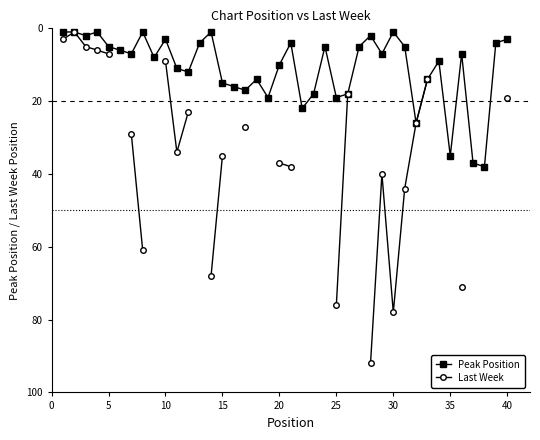

What is the sum of all Peak Position values?

433